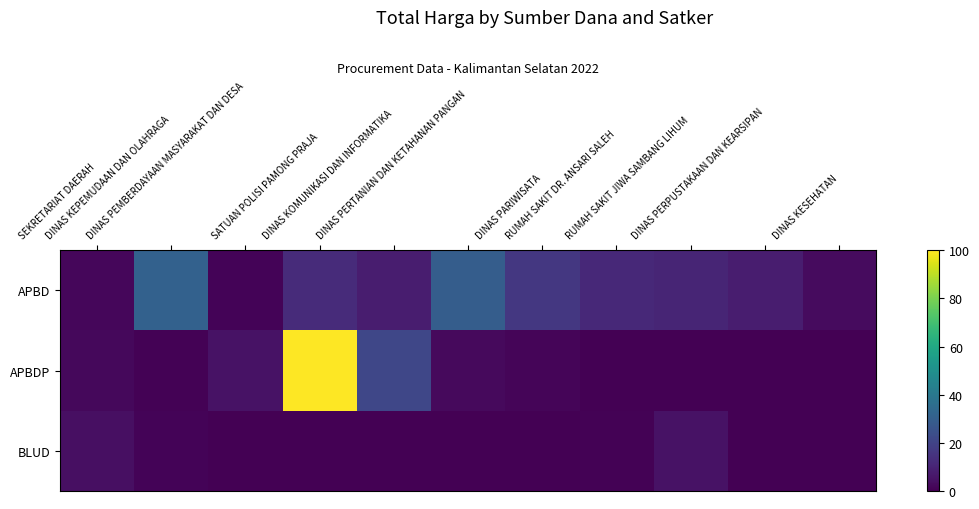

Which series has the largest range (max minus min)?

APBDP